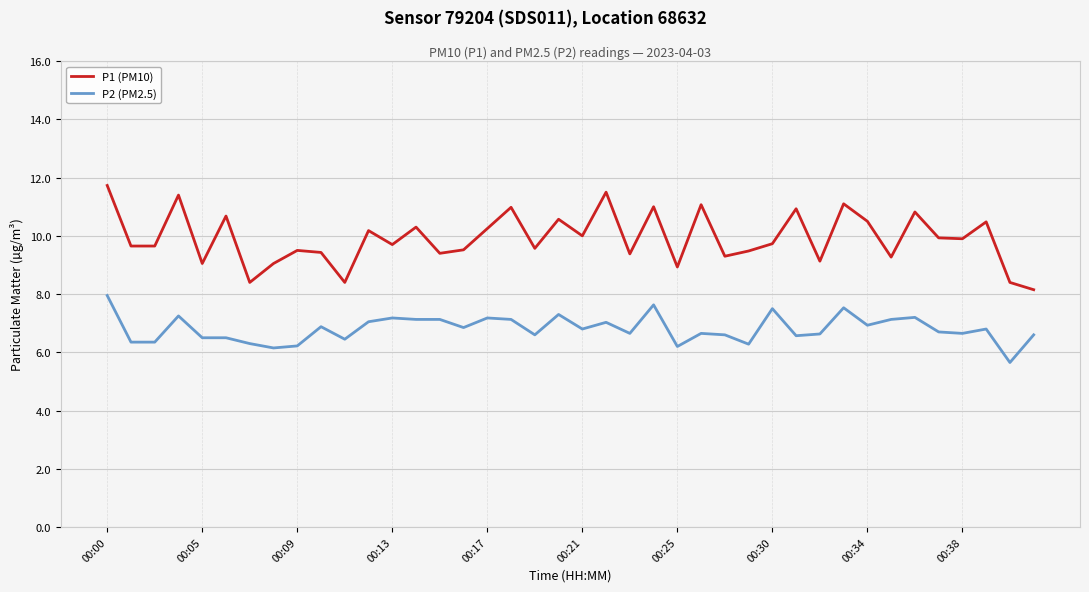

What is the difference between the maximum and minimum values in the P1 (PM10) series?

3.6